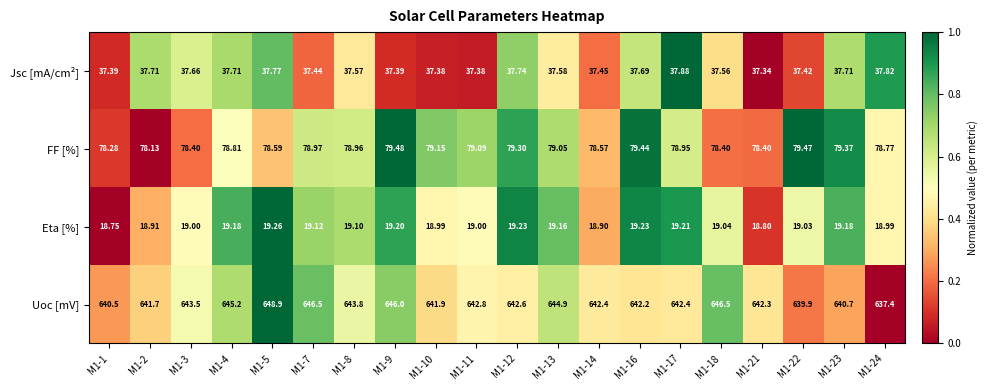

Is the value of Jsc [mA/cm²] at M1-22 greater than the value of Eta [%] at M1-1?

Yes